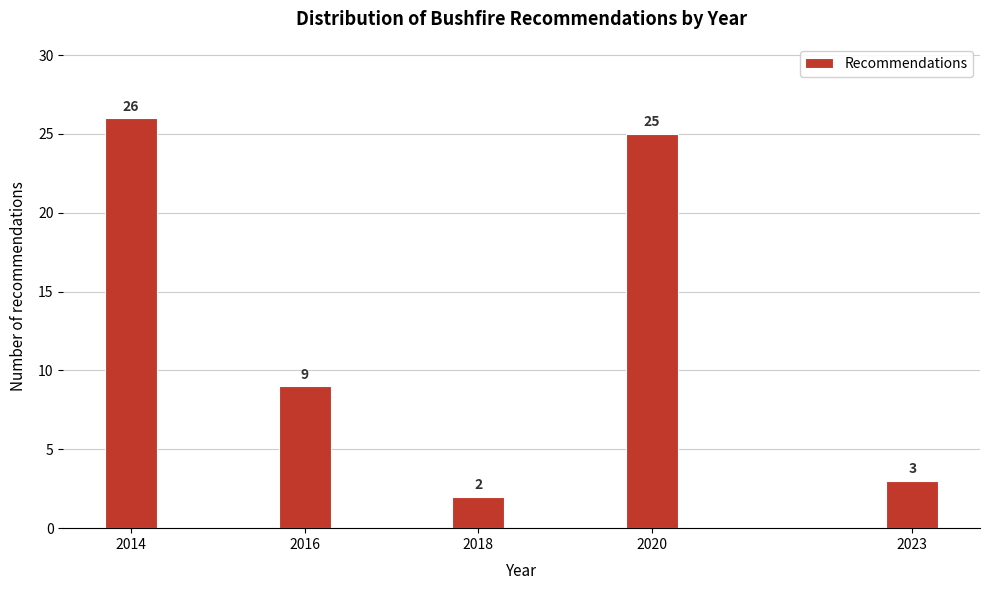

Reading right to left, what are all the values shown in this chart?

2023=3	2020=25	2018=2	2016=9	2014=26